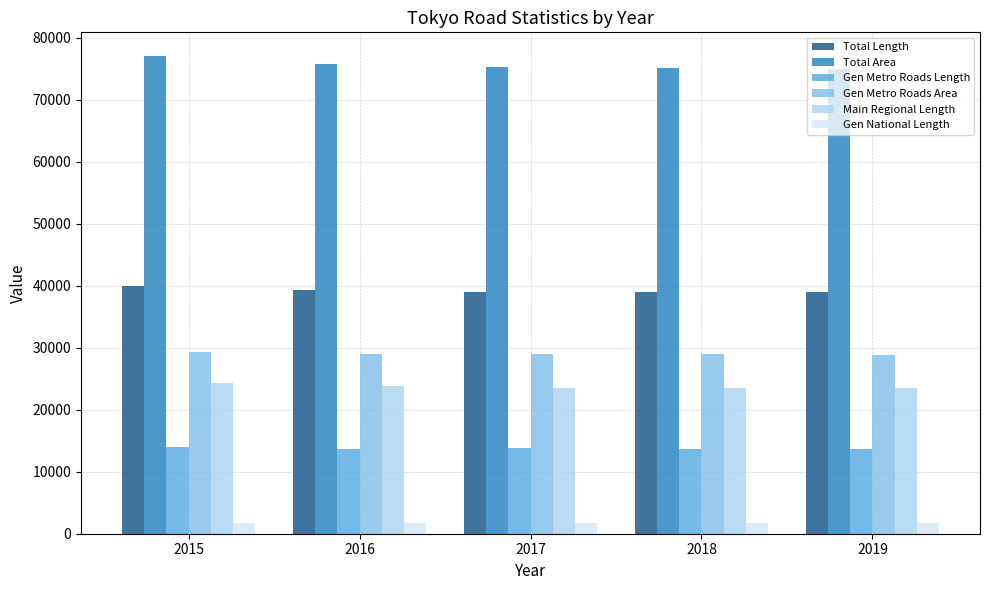

What is the sum of the Gen Metro Roads Area values at 2018 and 2015?

58267